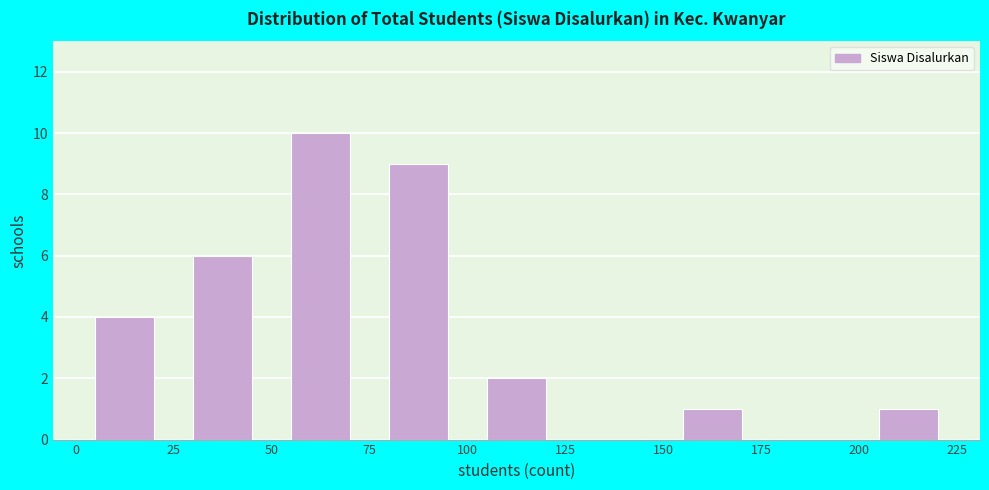

Reading left to right, transcribe this chart: for each bar, give the range it covers on the x-axis and its height. The values are not printed on the chart, so give them approximately, as read against the axis.

0 to 25: 4
25 to 50: 6
50 to 75: 10
75 to 100: 9
100 to 125: 2
125 to 150: 0
150 to 175: 1
175 to 200: 0
200 to 225: 1